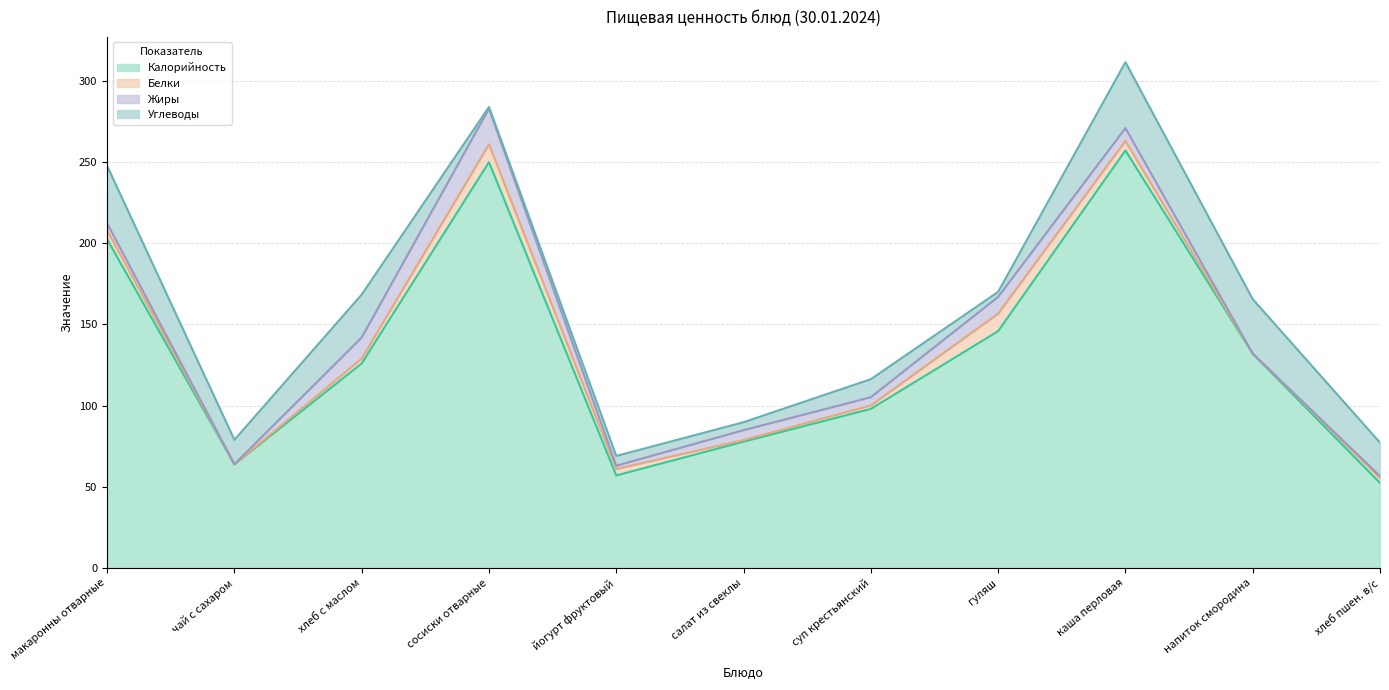

How many lines are shown in the chart?

4